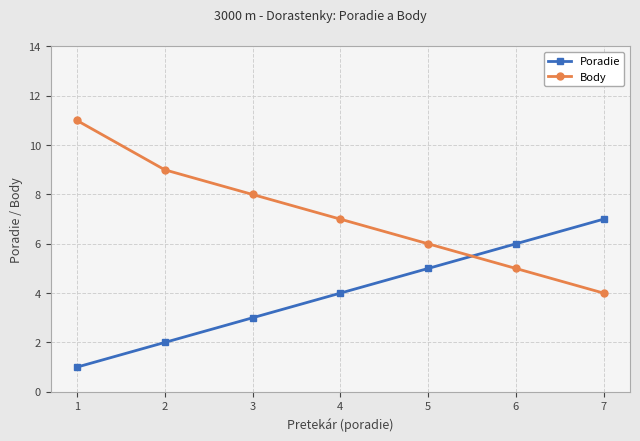

True or false: Body has a value of 4 at 7.

True